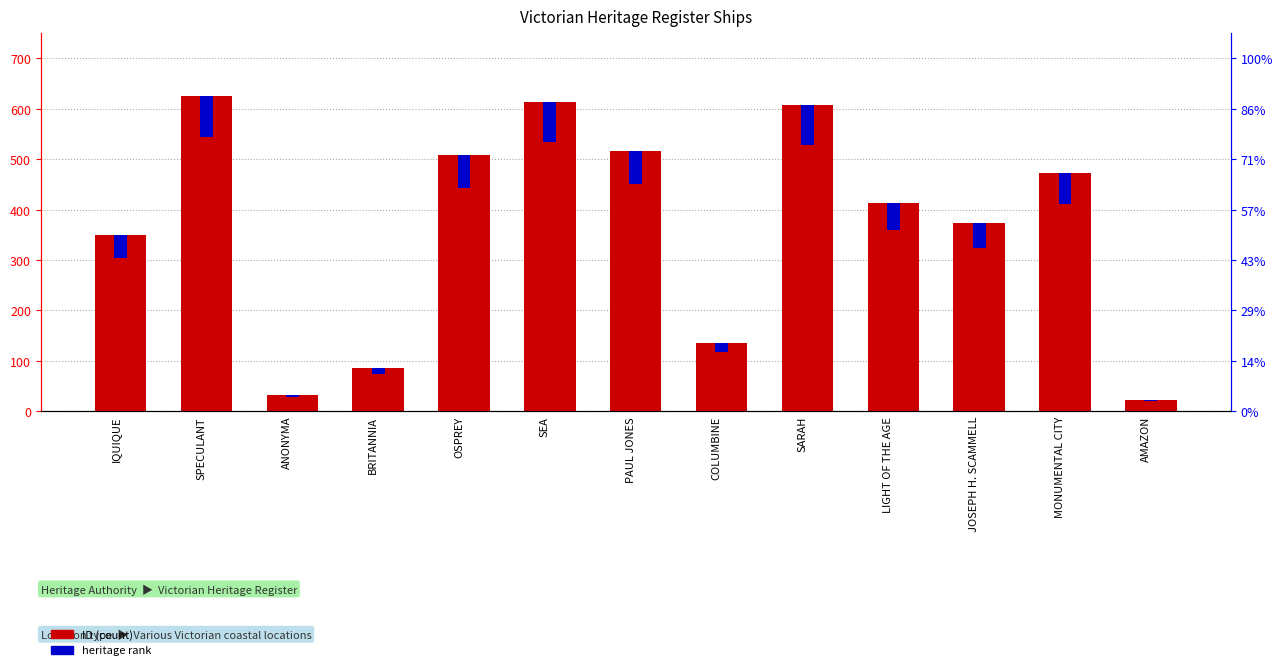

Reading left to right, list all the values displayed in this chart.

IQUIQUE=350	SPECULANT=626	ANONYMA=32	BRITANNIA=85	OSPREY=508	SEA=613	PAUL JONES=517	COLUMBINE=136	SARAH=607	LIGHT OF THE AGE=414	JOSEPH H. SCAMMELL=373	MONUMENTAL CITY=473	AMAZON=23